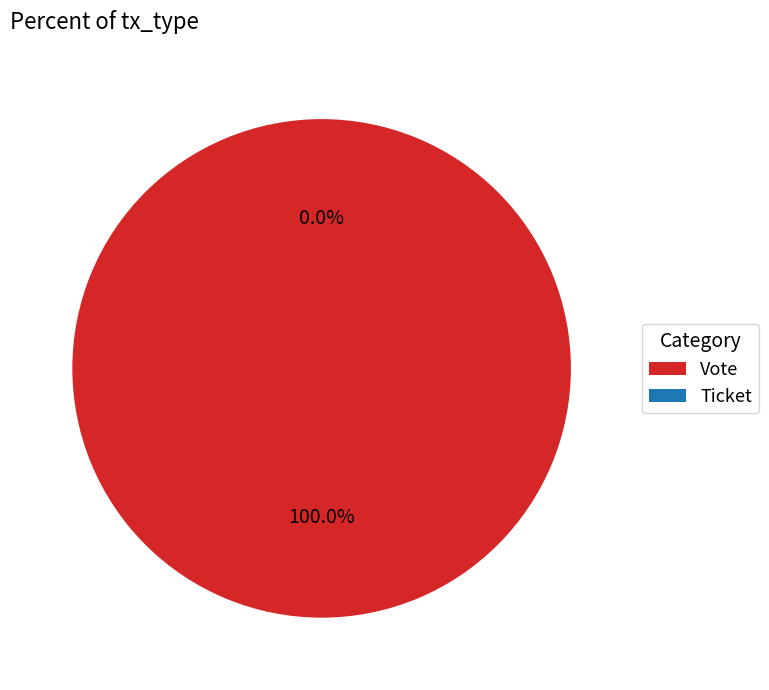

Between Vote and Ticket, which is larger?

Vote